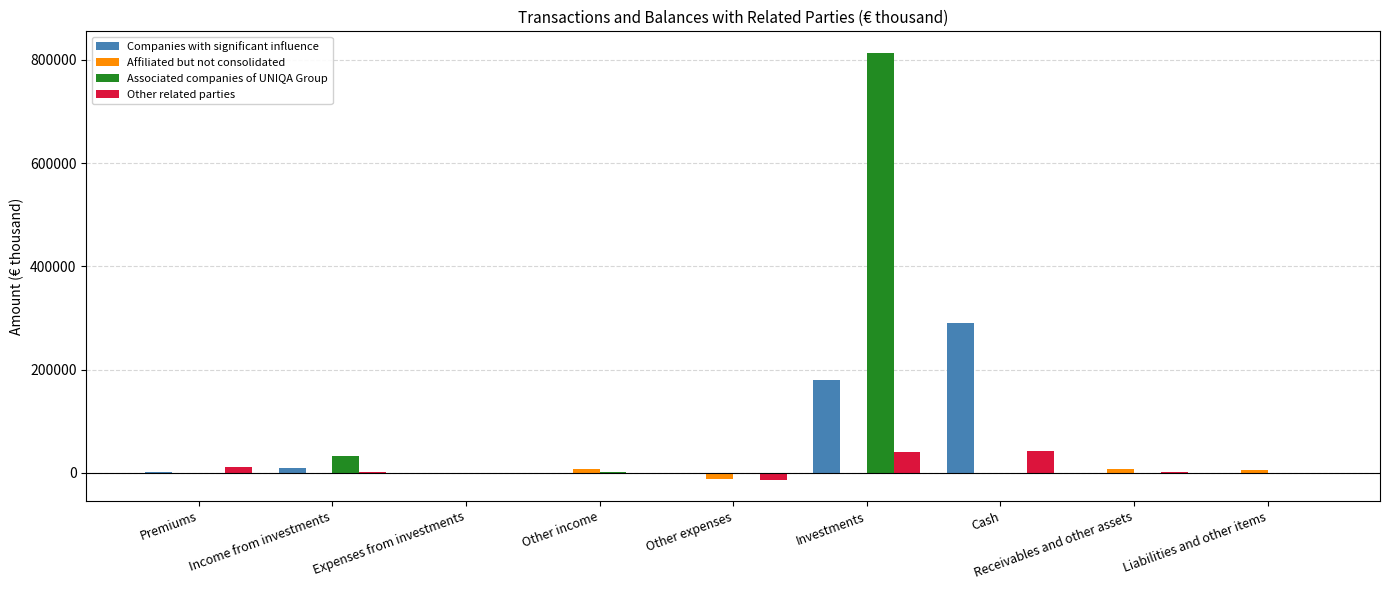

What is the sum of all Companies with significant influence values?

478023